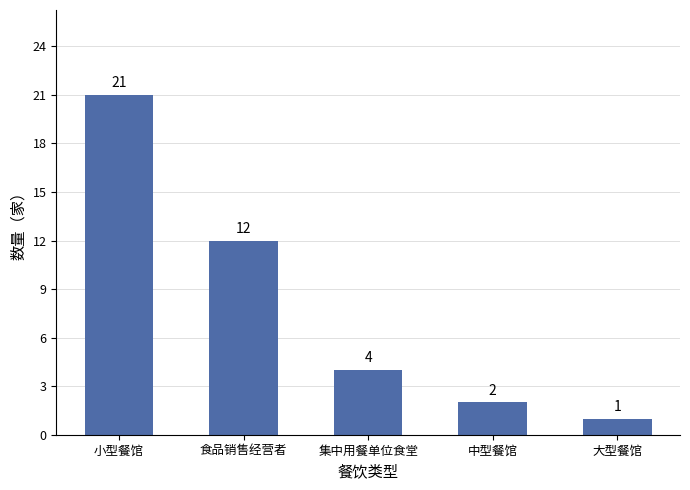

Rank the categories by value from lowest to highest.

大型餐馆, 中型餐馆, 集中用餐单位食堂, 食品销售经营者, 小型餐馆